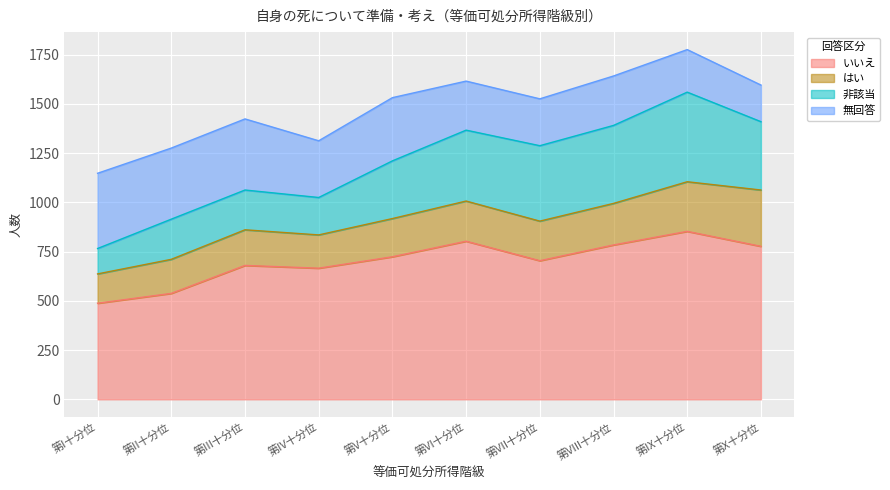

What is the label of the 1st point from the right?

第X十分位